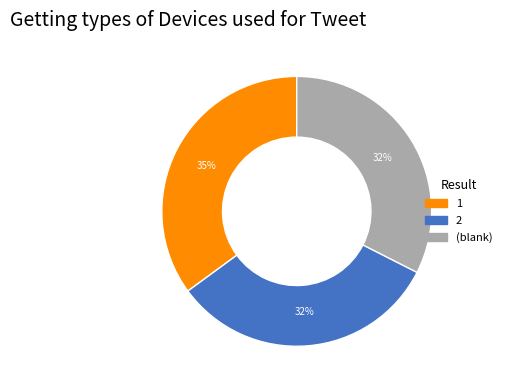

To the nearest percent, what is the average slice percentage?

33%